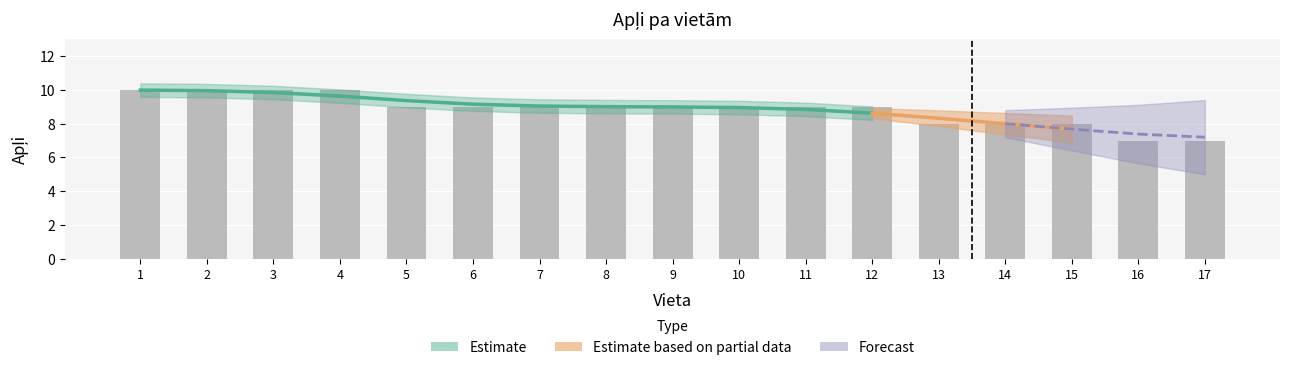

Approximately how many times larger is the value at 13 compared to 7?

0.9